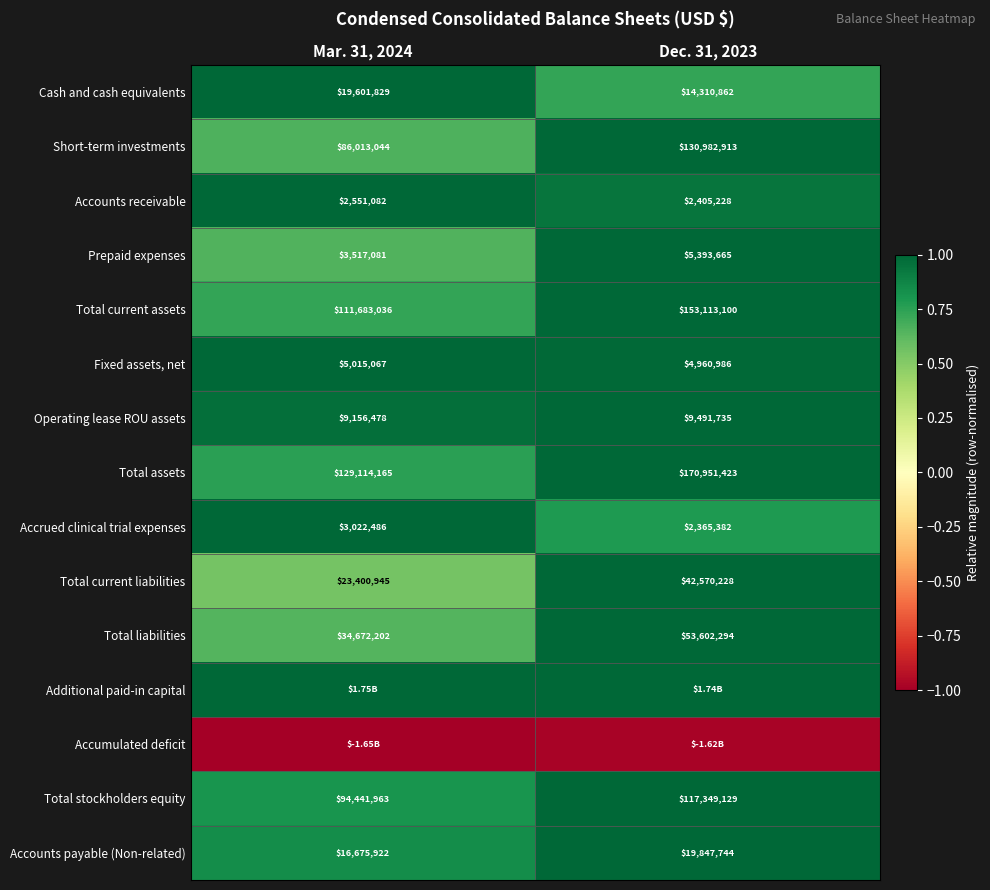

Is the value of Total stockholders equity at Dec. 31, 2023 greater than the value of Cash and cash equivalents at Dec. 31, 2023?

Yes